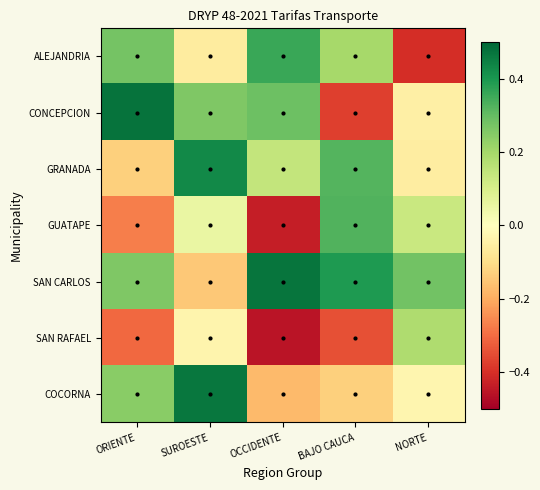

At which category is the sum across all series the highest?

SUROESTE